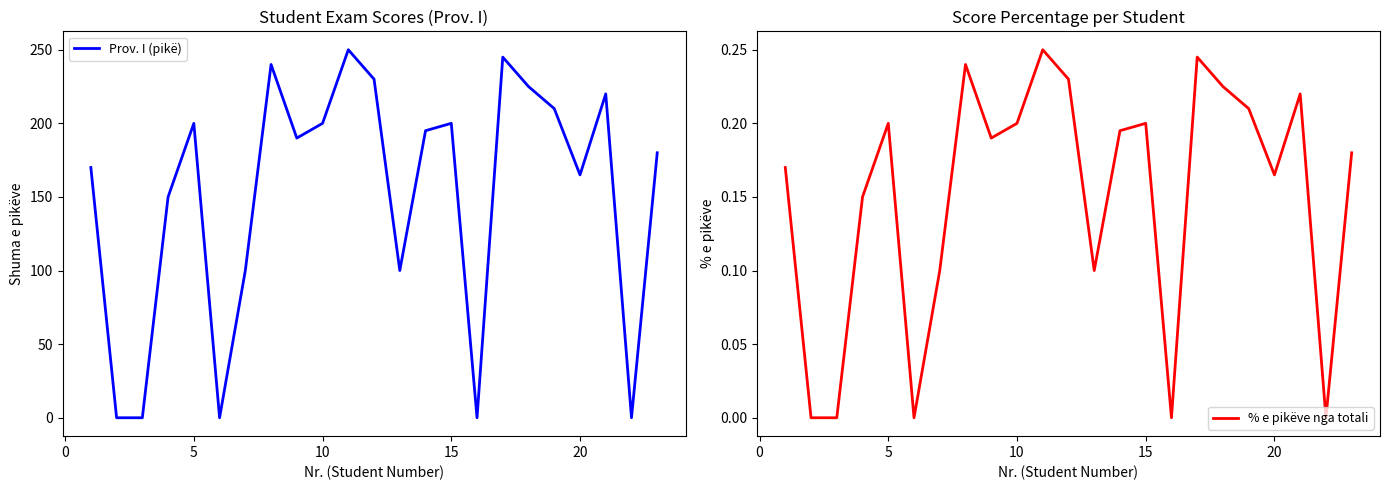

What is the difference between the maximum and minimum values in the Prov. I (pikë) series?

250